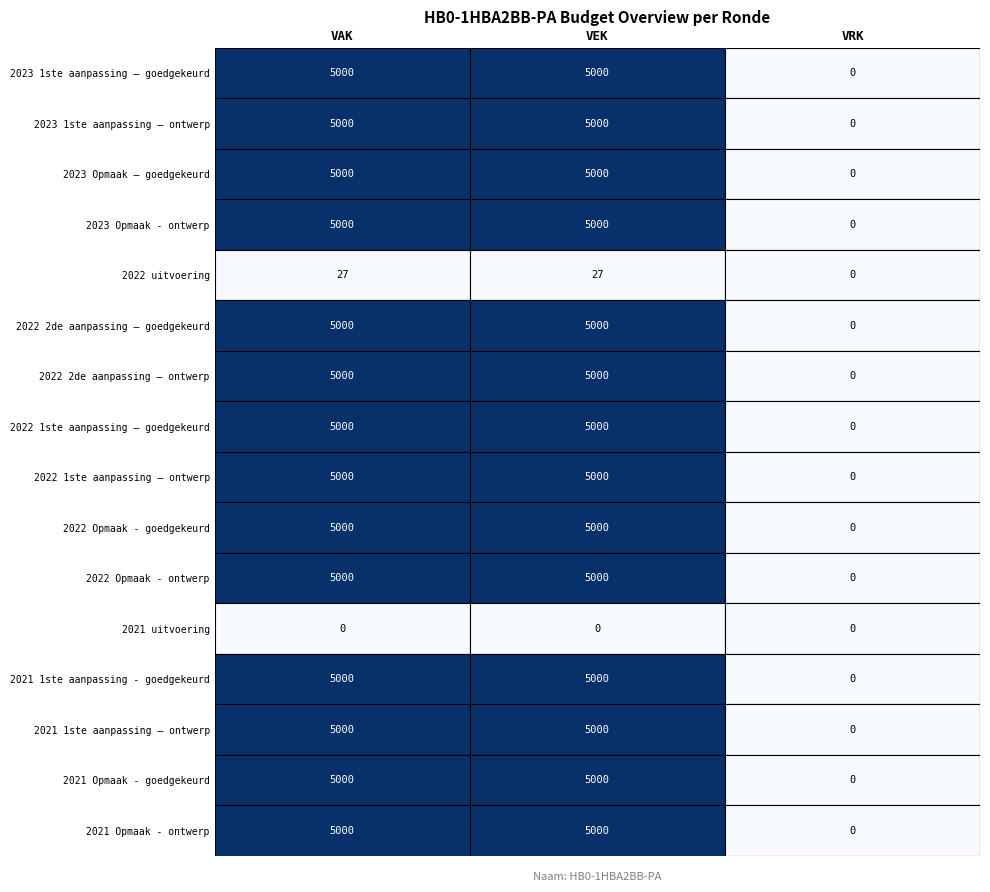

True or false: 2022 uitvoering has a value of 18 at VEK.

False